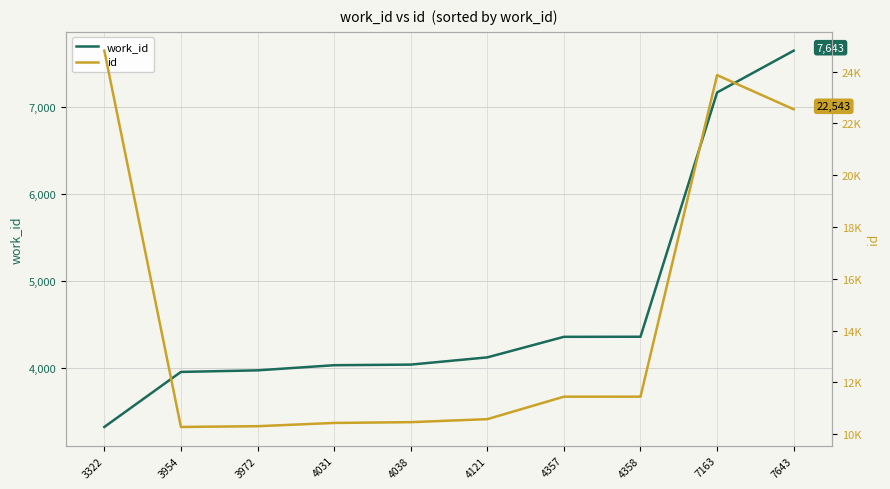

True or false: id and work_id intersect in this chart.

False